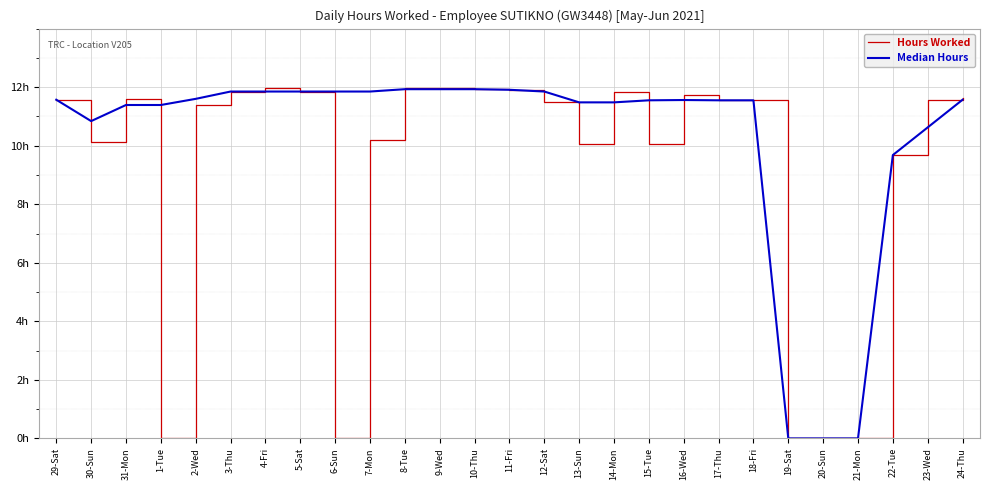

Which series has the largest total across all categories?

Median Hours